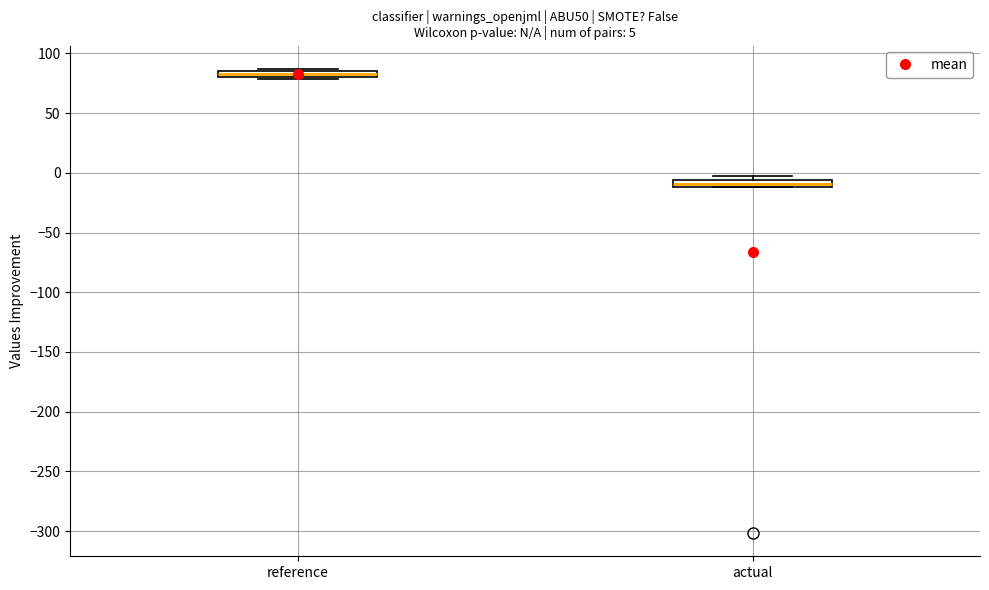

Which box has the lowest median line?

actual